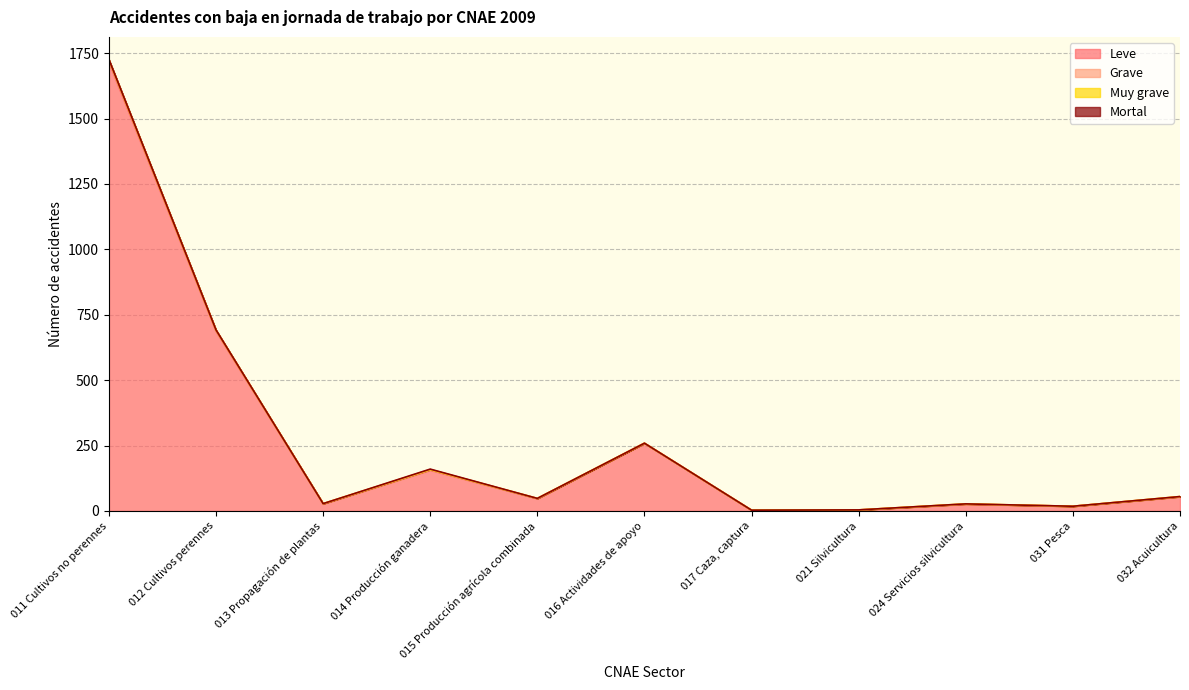

Reading left to right, what are all the values shown in this chart?

Leve: 1716	687	27	156	47	259	3	4	26	18	54
Grave: 7	4	1	2	1	0	0	0	1	0	1
Muy grave: 1	0	0	0	0	0	0	0	0	0	0
Mortal: 2	1	0	2	0	0	0	0	0	0	0